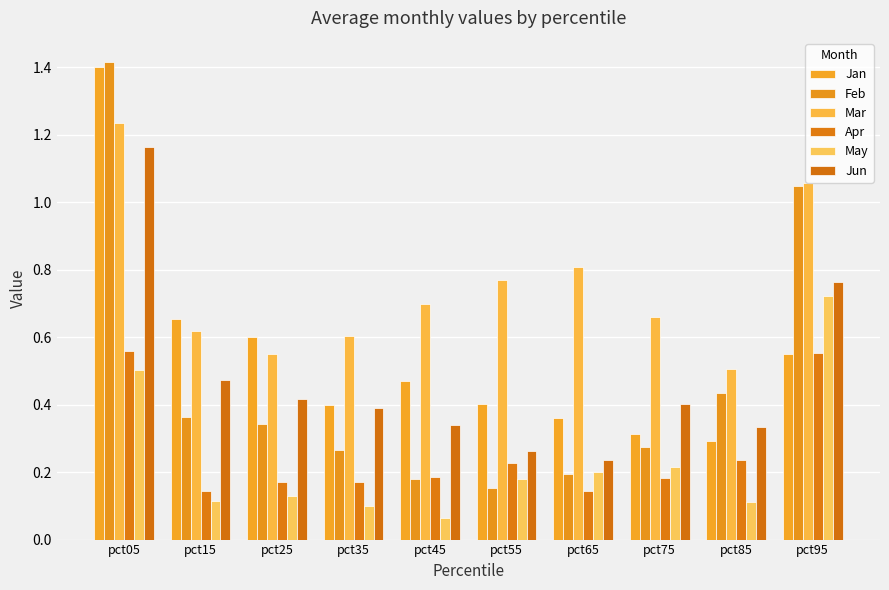

List the labels in order of Mar value, smallest first.

pct85, pct25, pct35, pct15, pct75, pct45, pct55, pct65, pct95, pct05